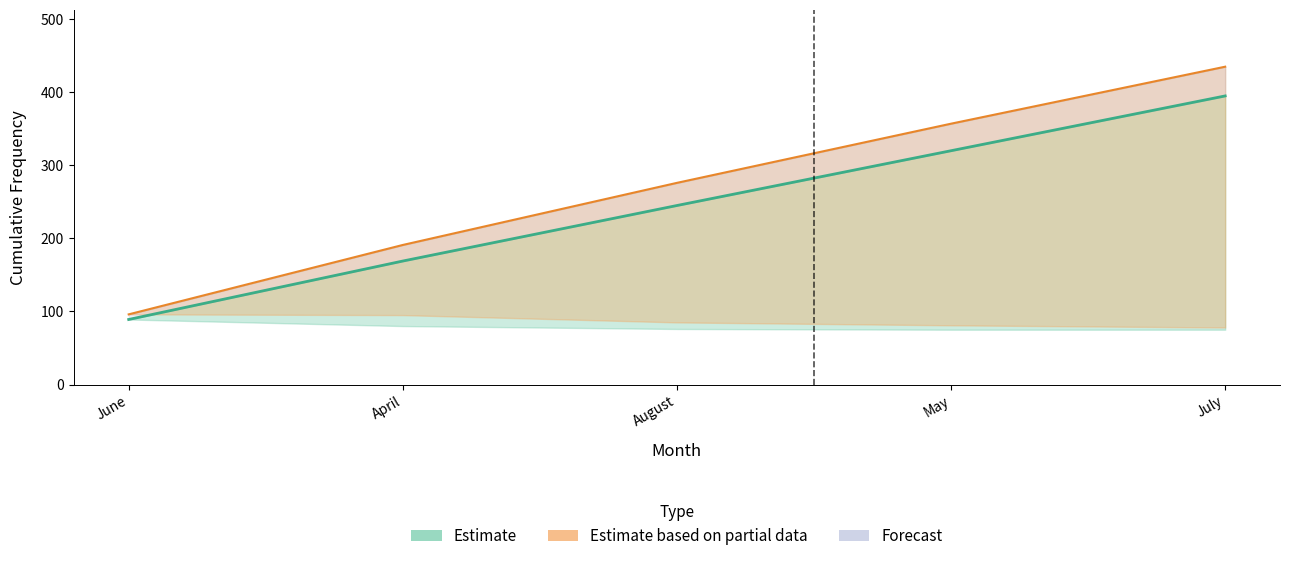

True or false: Cumulative Frequency (Set1) has a value of 169 at April.

True